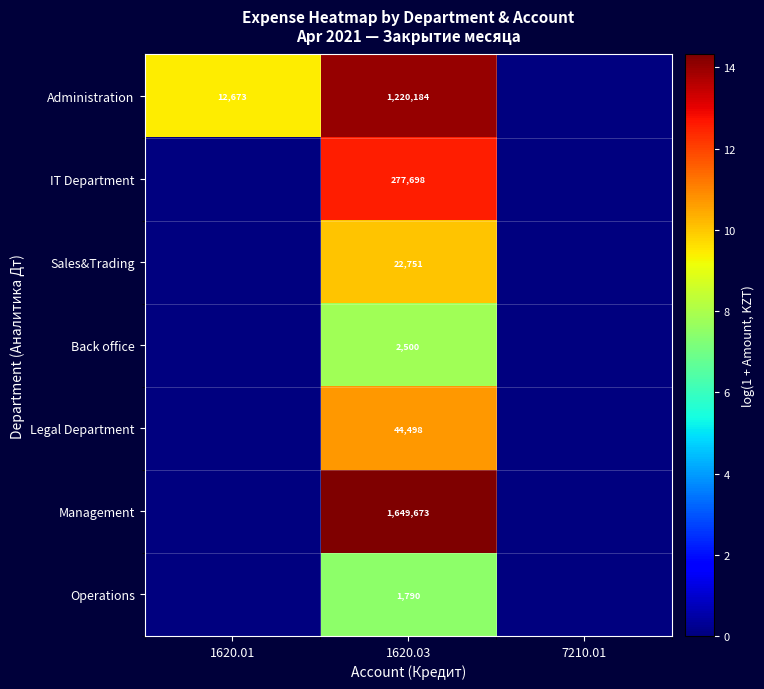

What is the total value across all series at 1620.03?

3219094